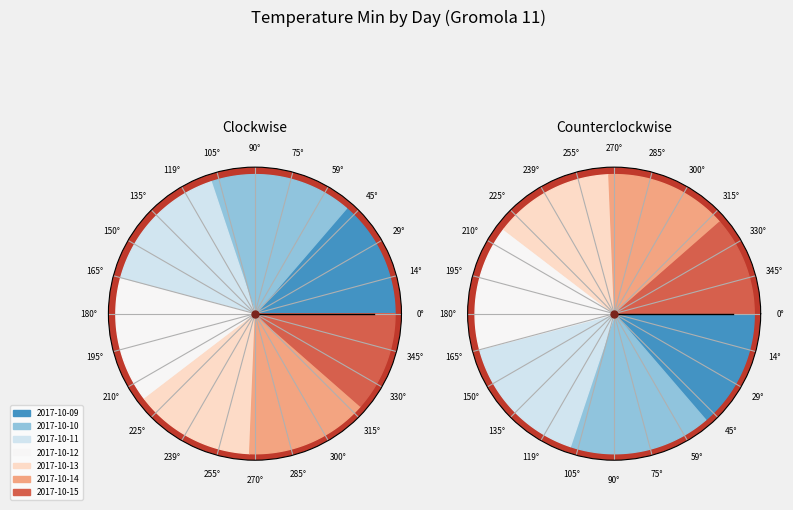

To the nearest percent, what portion does 2017-10-14 represent?

14%